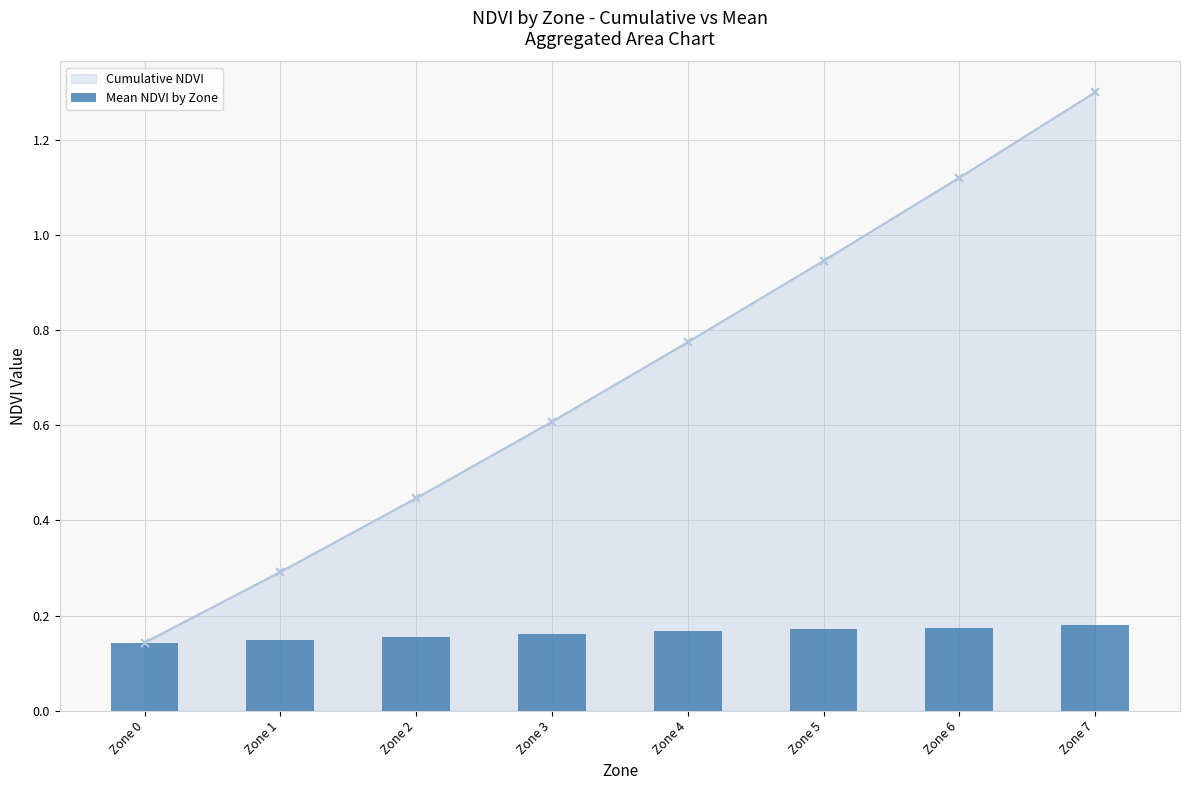

Where is the data nearest to the value 0?

Zone 0